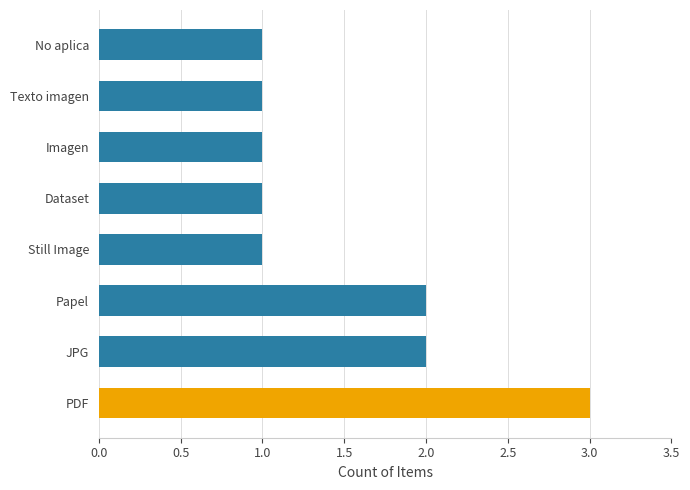

What is the average value?

2